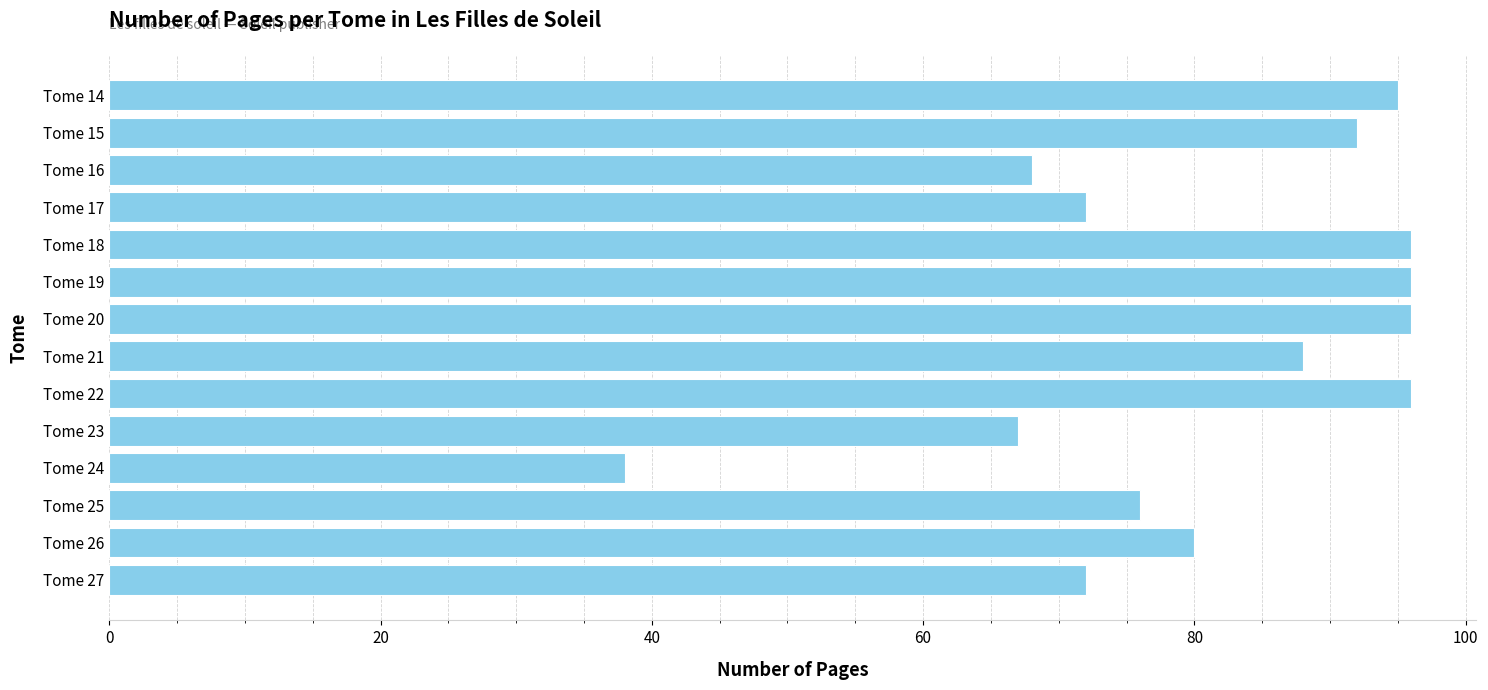

What is the difference between the maximum and minimum values?

58